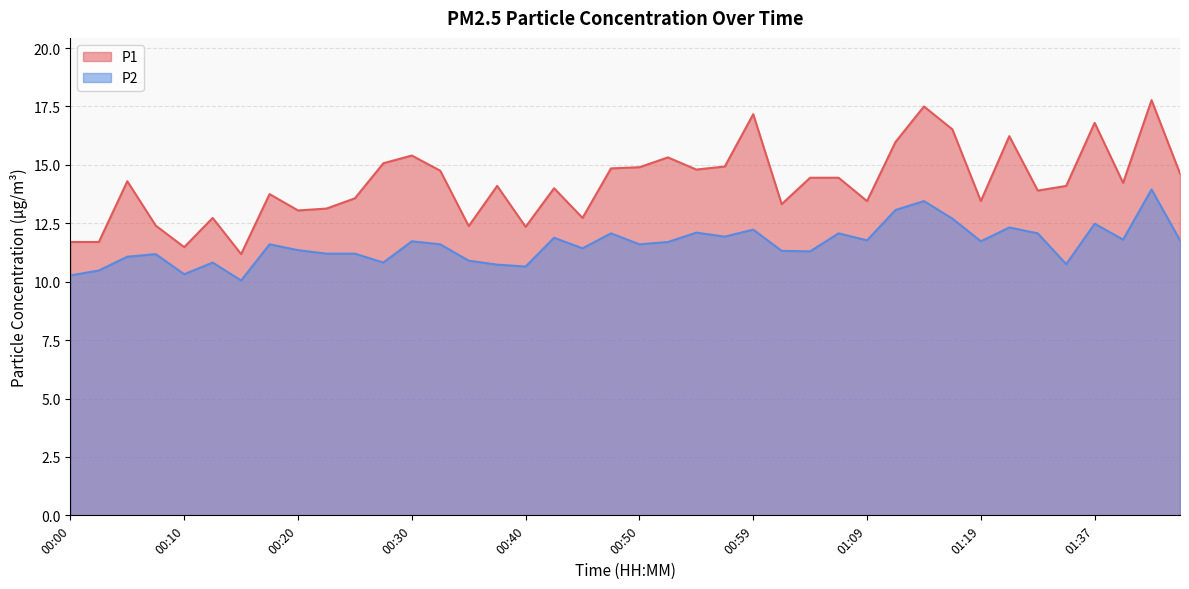

The value of P2 at 00:37 is 4.9. True or false?

False